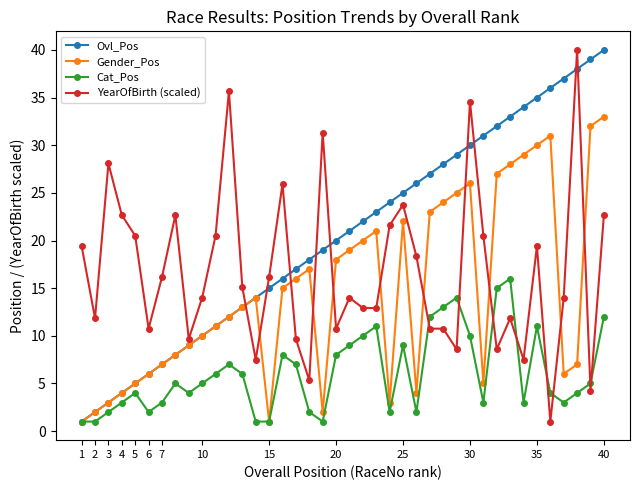

What is the lowest value of the YearOfBirth (scaled) series?

1.0